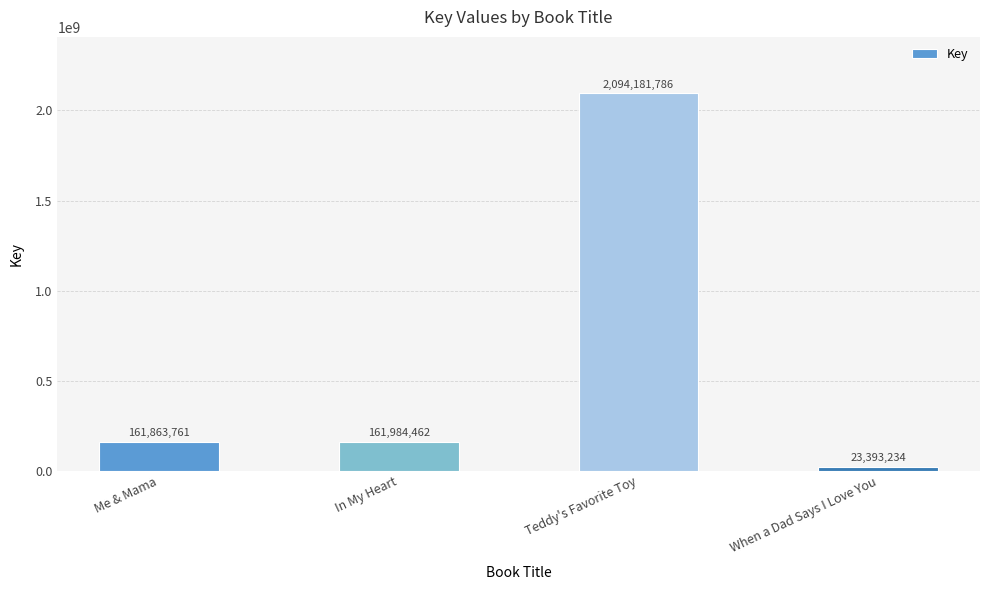

What is the difference between the maximum and second lowest values?

1932318025